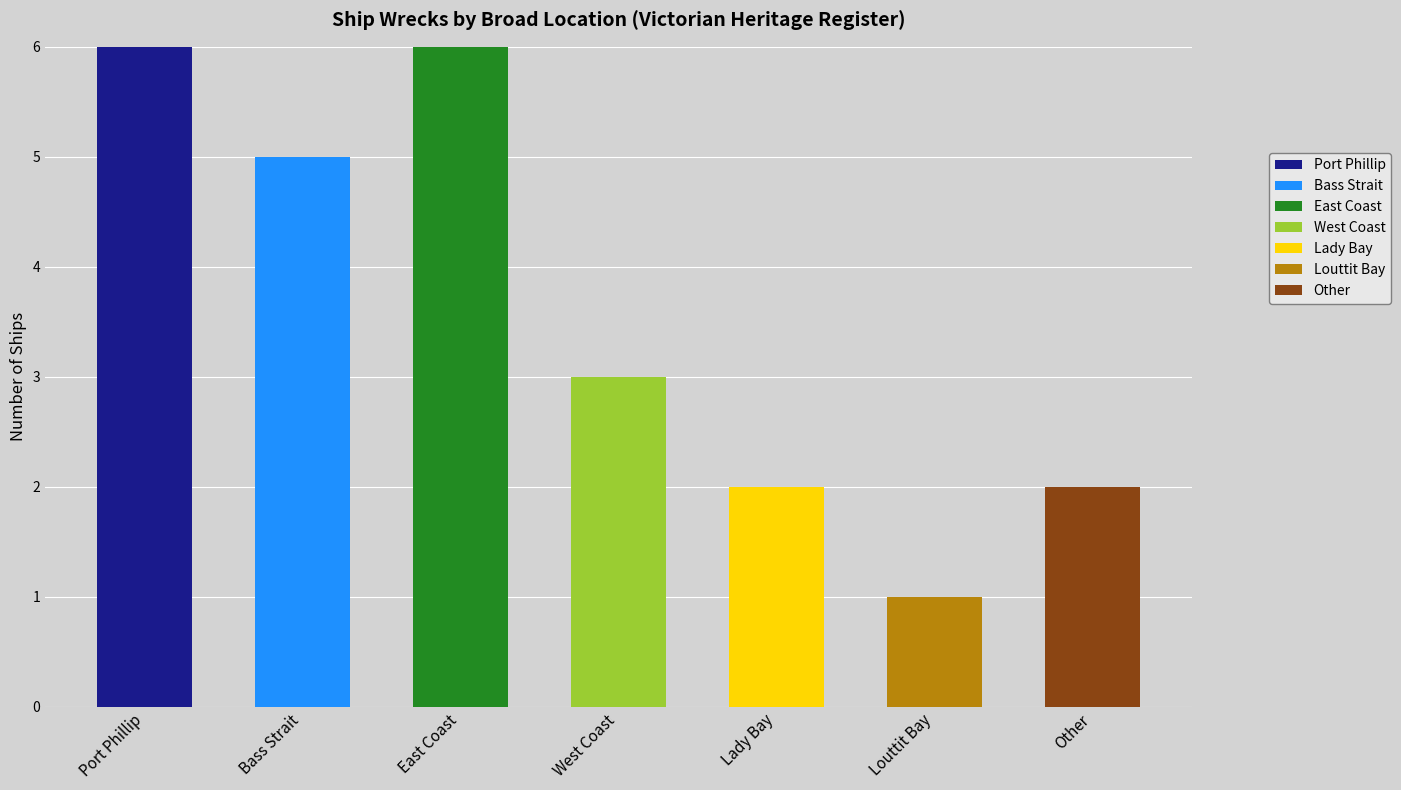

What is the total value across all series at Bass Strait?

5